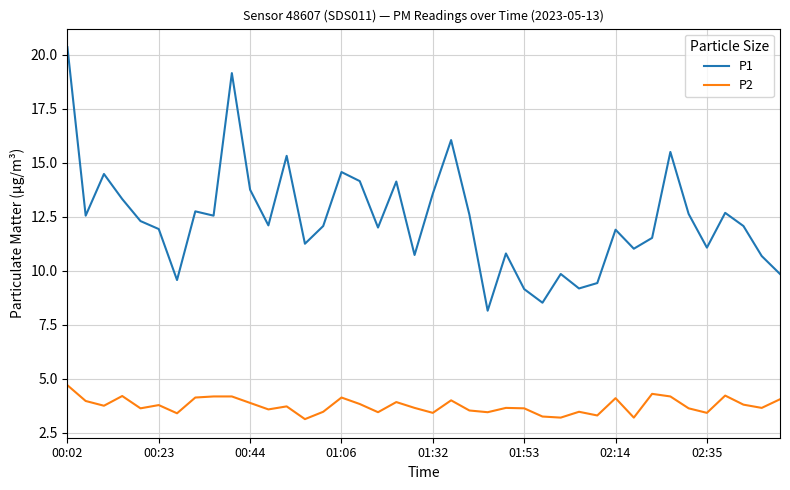

What is the greatest value displayed?

20.4